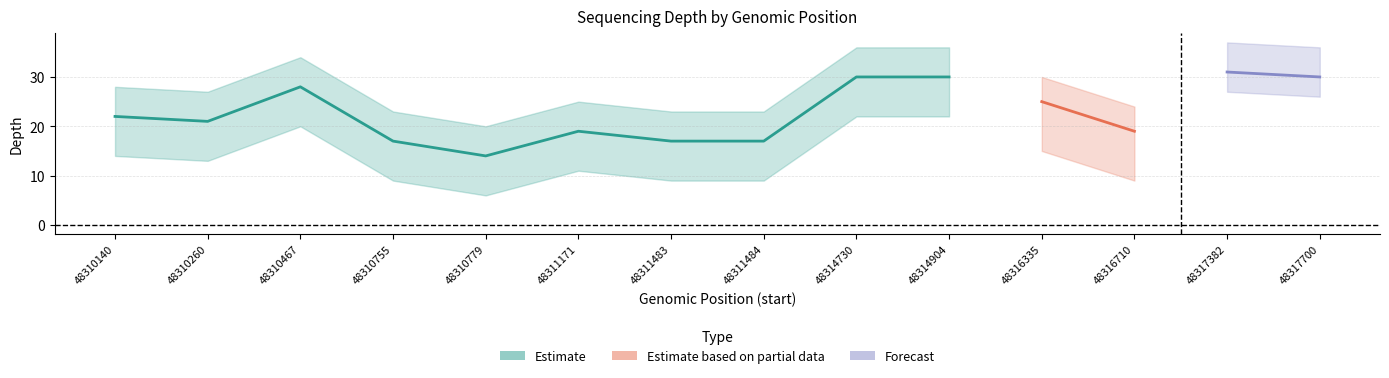

True or false: Estimate based on partial data and Estimate cross at least once.

False